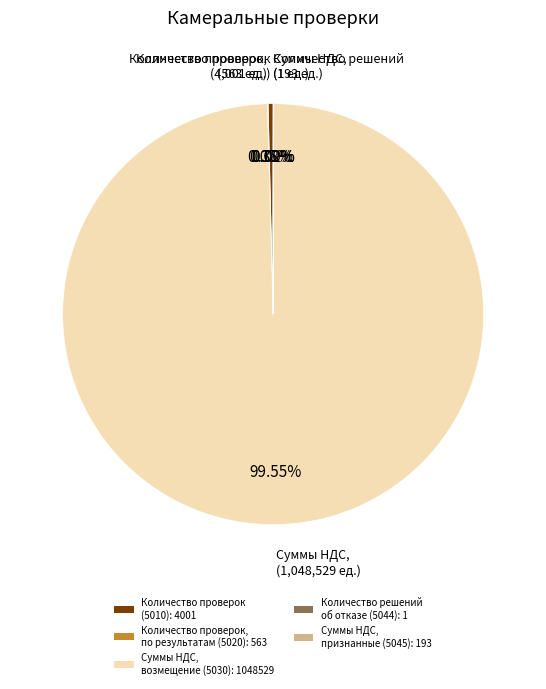

Is the sum of Количество проверок (5010): 4001 and Суммы НДС, возмещение (5030): 1048529 greater than half?

Yes